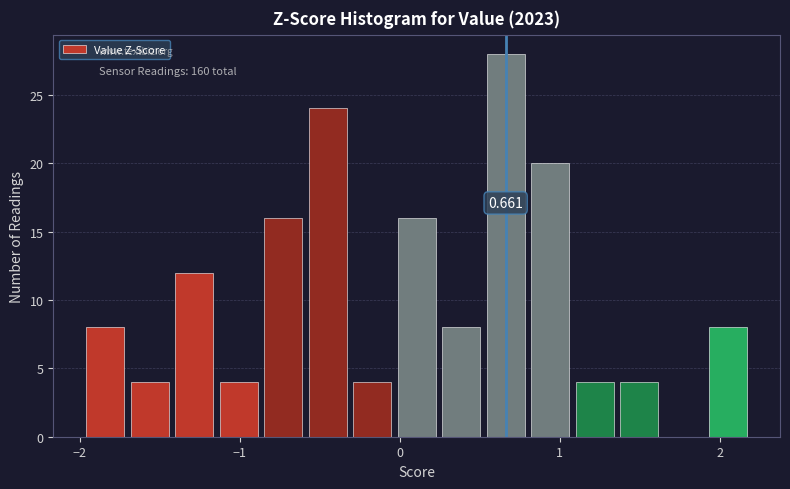

Read against the x-axis, roughly where is the centre of the tallest bar?

0.7